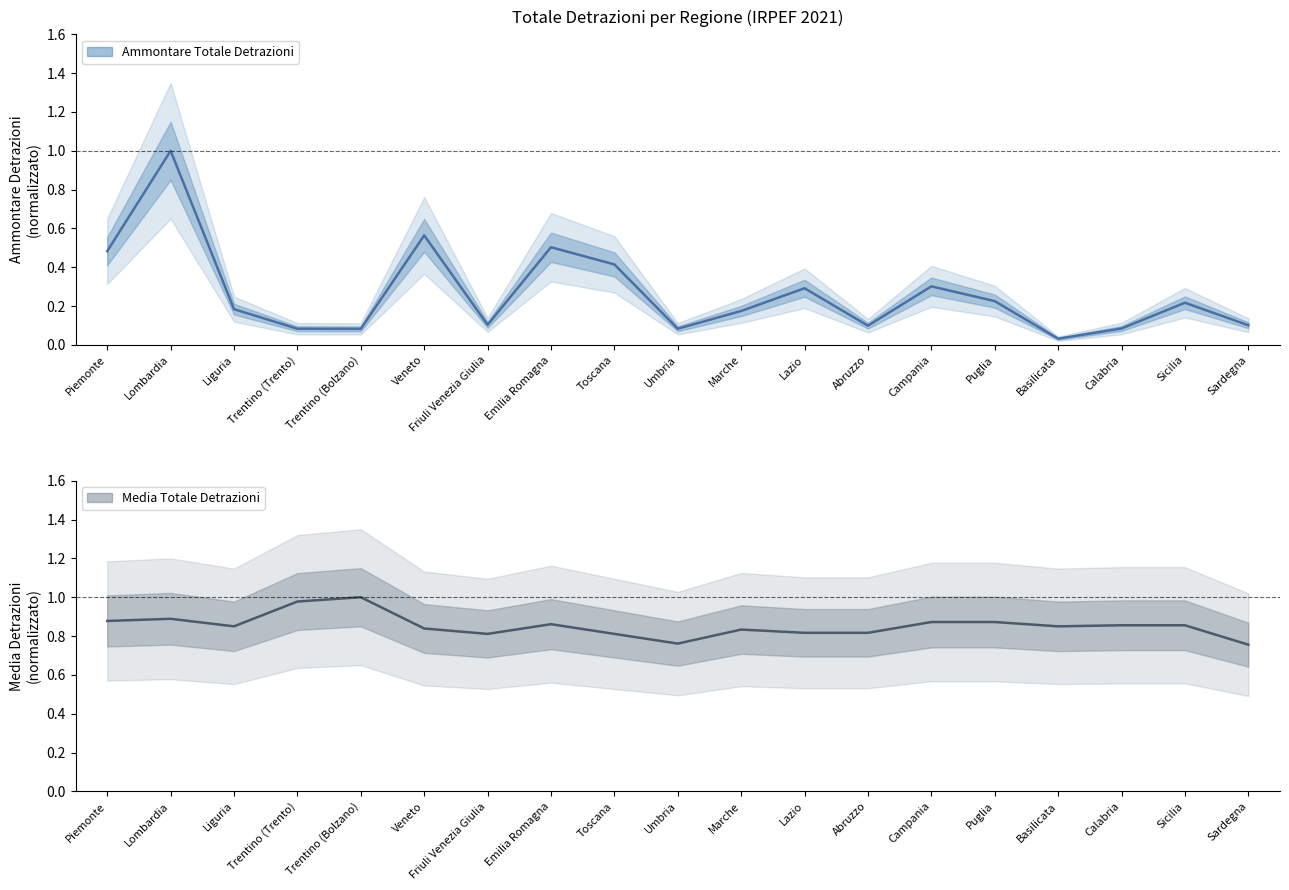

In Media Totale Detrazioni, how many points are lower than both neighbors (excluding endpoints)?

4